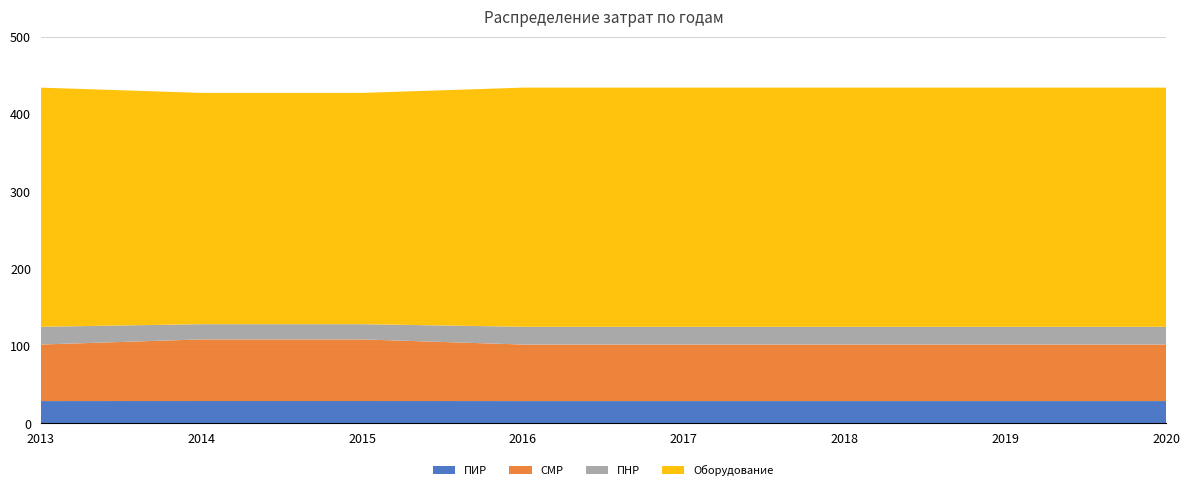

Reading left to right, list all the values displayed in this chart.

ПИР: 28.9	29.0	29.0	28.9	28.9	28.9	28.9	28.9
СМР: 73.1	79.7	79.7	73.1	73.1	73.1	73.1	73.1
ПНР: 23.0	19.7	19.7	23.0	23.0	23.0	23.0	23.0
Оборудование: 309.3	299.1	299.1	309.3	309.3	309.3	309.3	309.3